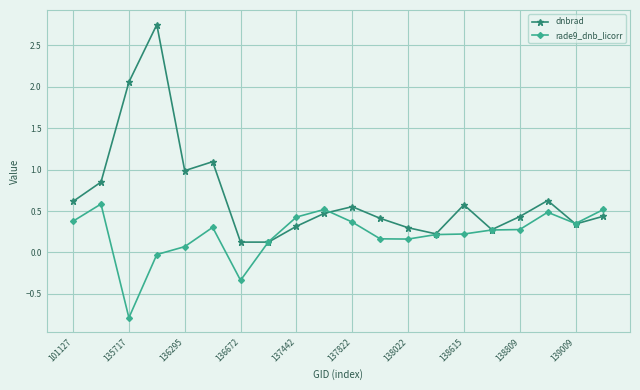

Rank the series by their average value, from highest to lowest.

dnbrad, rade9_dnb_licorr